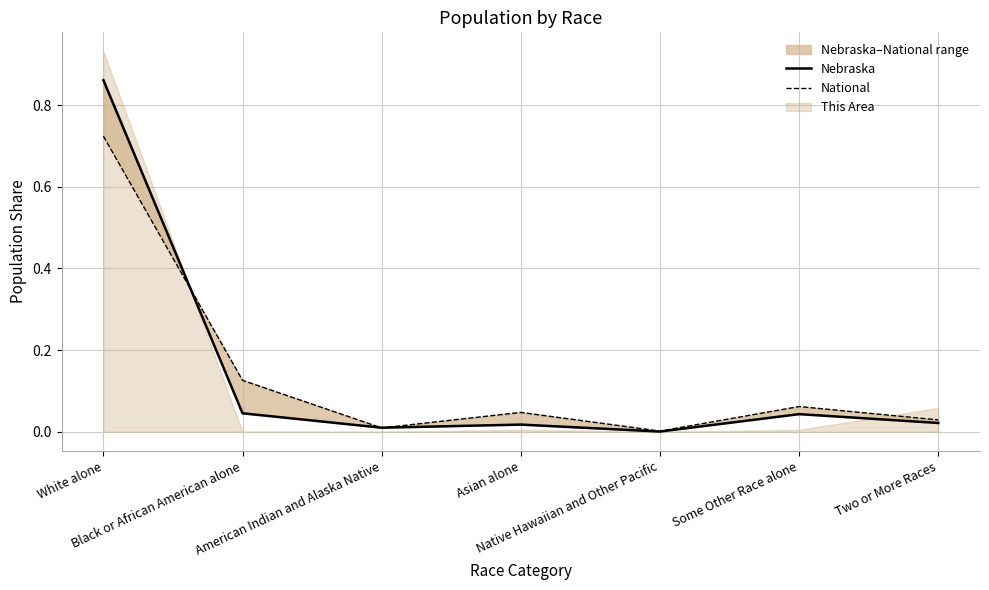

Rank the categories by Nebraska value from highest to lowest.

White alone, Black or African American alone, Some Other Race alone, Two or More Races, Asian alone, American Indian and Alaska Native, Native Hawaiian and Other Pacific